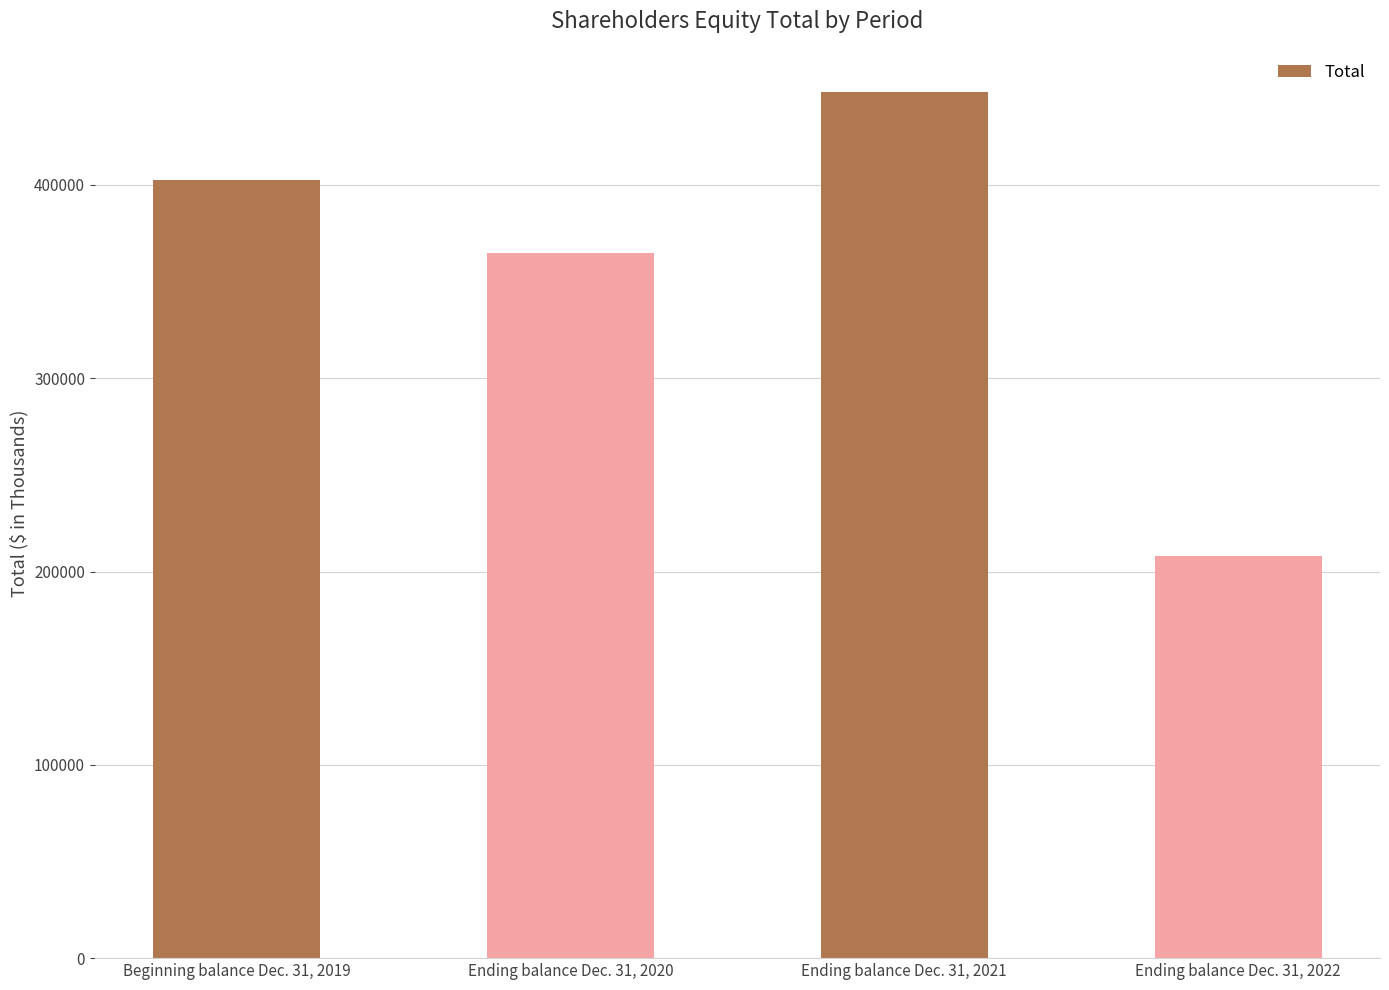

What is the label of the 2nd bar from the right?

Ending balance Dec. 31, 2021